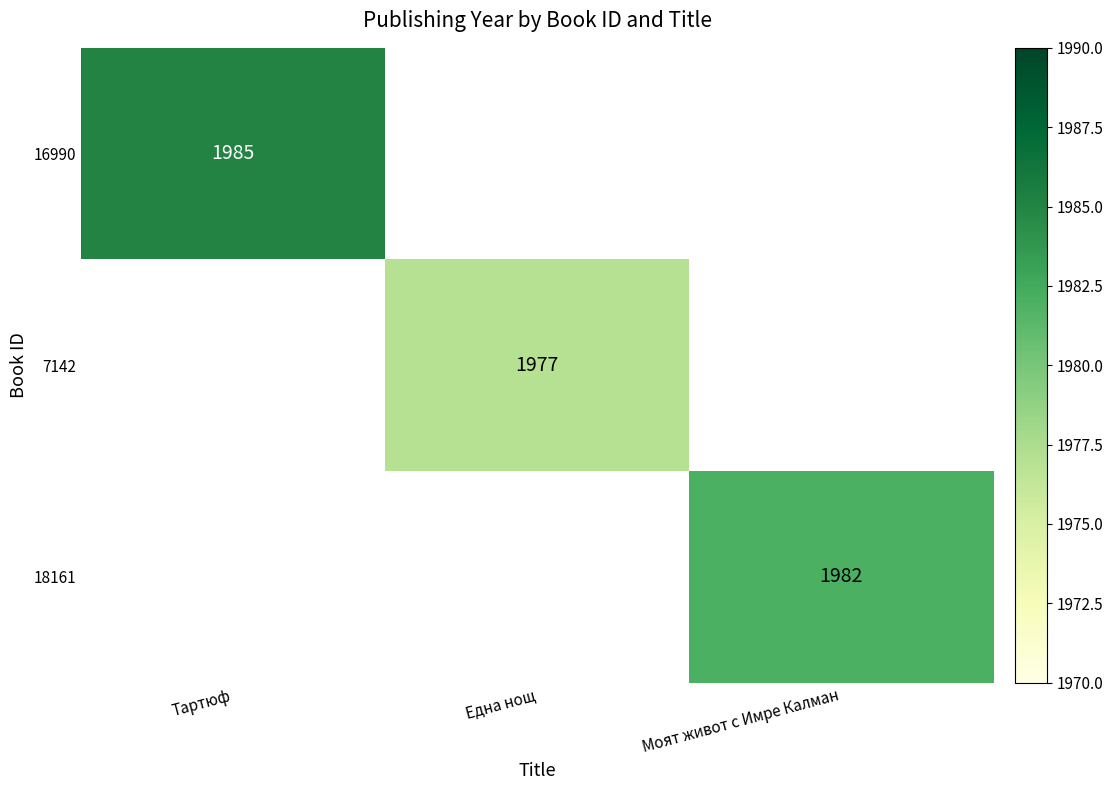

At how many categories does at least one series exceed 1978?

2